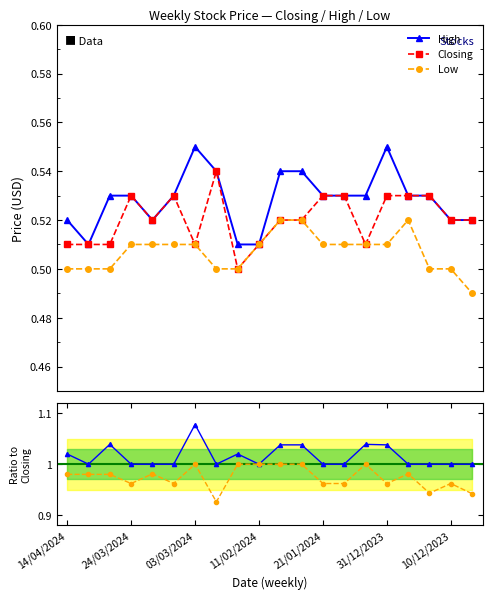

Does the chart have visible grid lines?

No